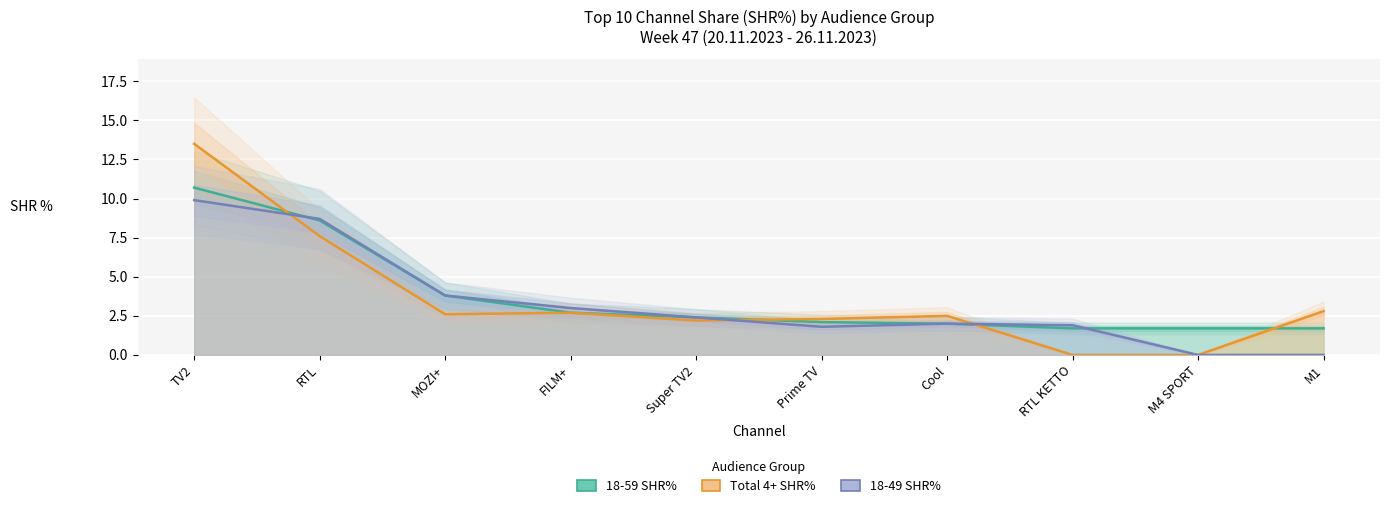

Reading left to right, what are all the values shown in this chart?

18-59 SHR%: 10.7	8.6	3.8	2.7	2.4	2.1	2.0	1.7	1.7	1.7
Total 4+ SHR%: 13.5	7.6	2.6	2.7	2.2	2.3	2.5	0.0	0.0	2.8
18-49 SHR%: 9.9	8.7	3.8	3.0	2.4	1.8	2.0	1.9	0.0	0.0